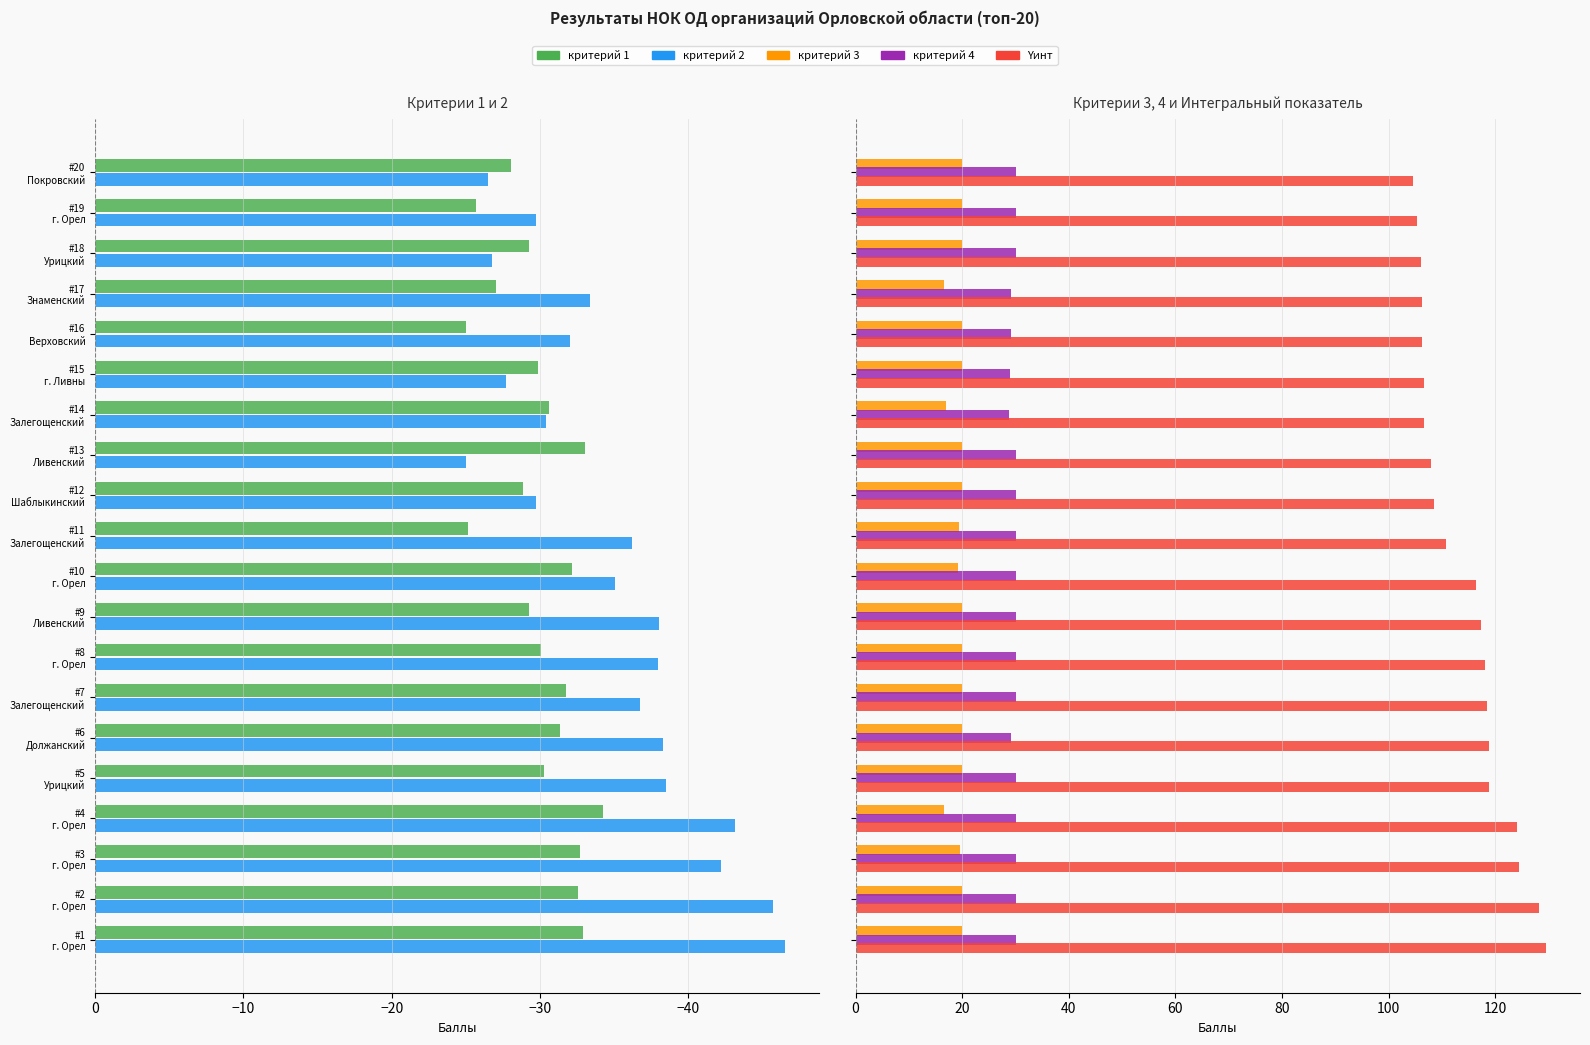

What is the difference between the maximum and second lowest values in the критерий 3 series?

3.3